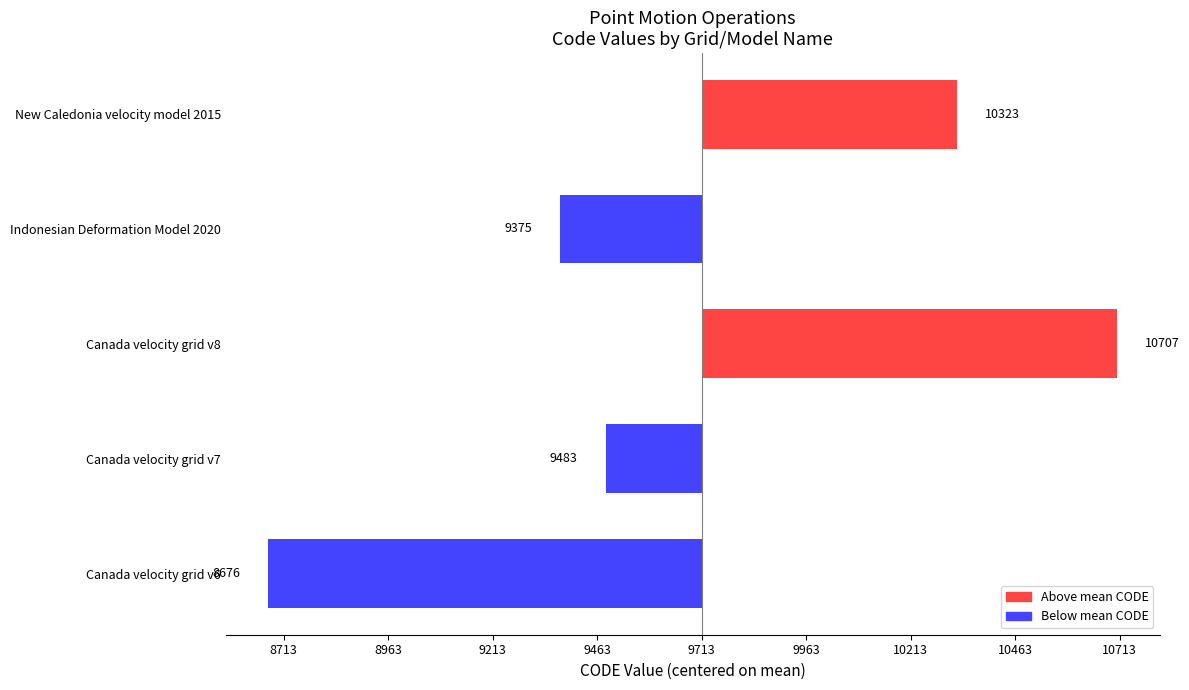

Are the bars horizontal?

Yes